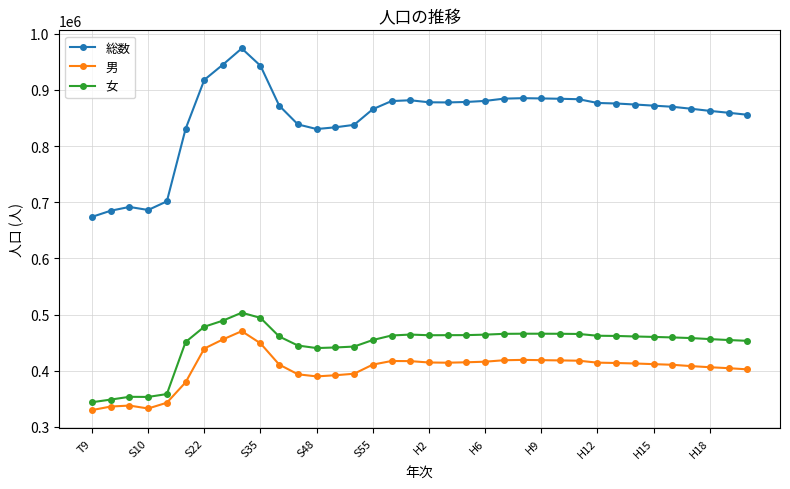

True or false: 総数 and 女 cross at least once.

False